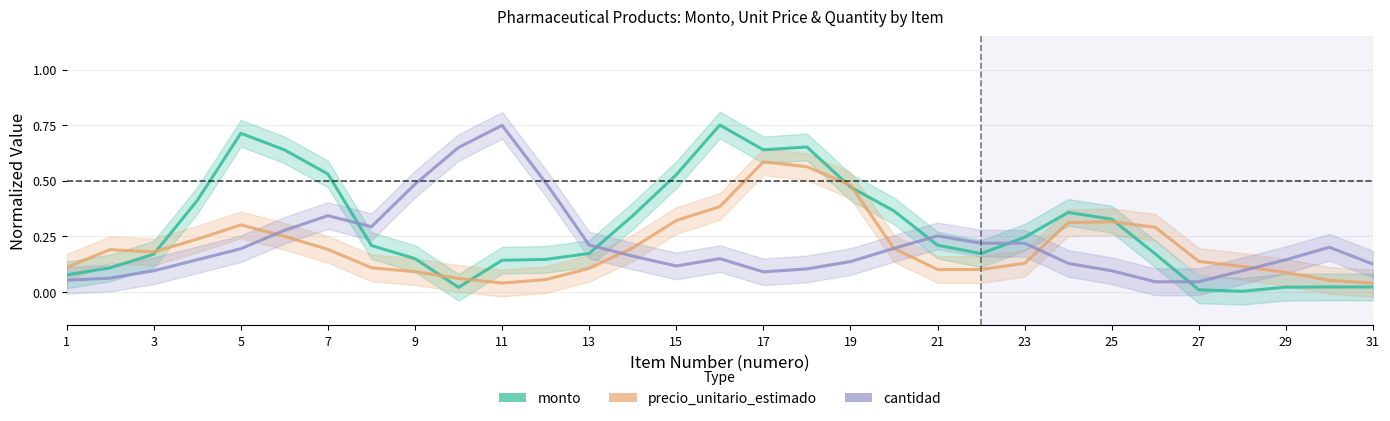

What are all the series names shown in the legend?

monto, precio_unitario_estimado, cantidad